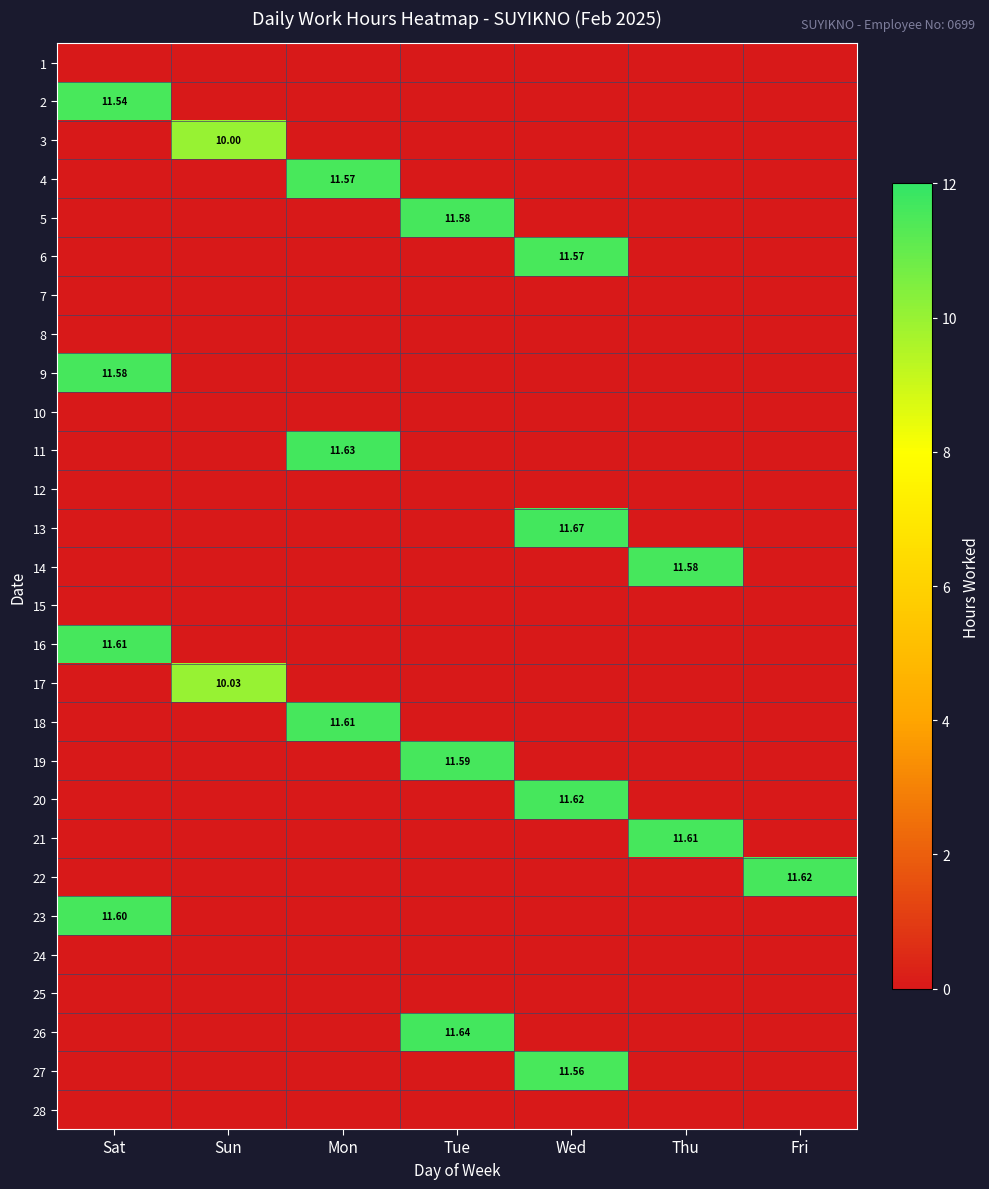

What is the maximum value shown in the chart?

11.7